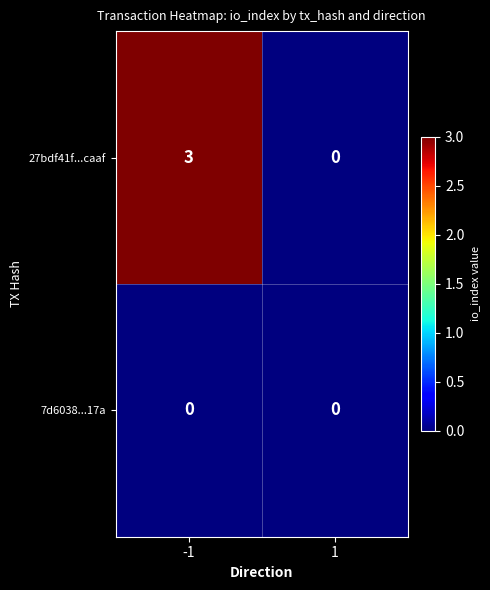

The 27bdf41f...caaf series shows -2 at 1. True or false?

False